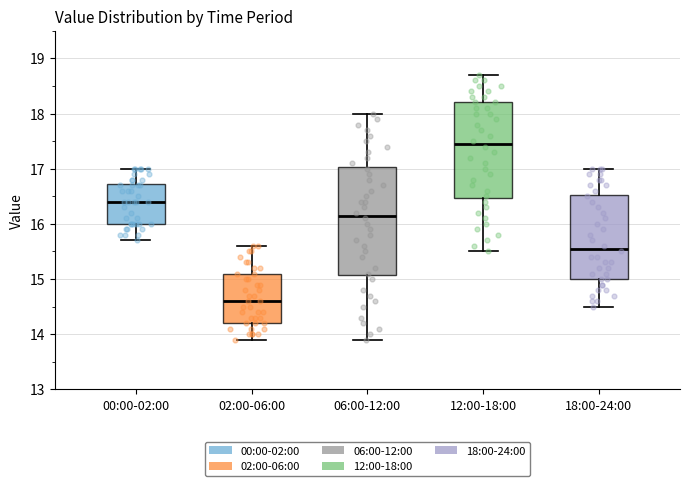

Where does the median line of the box for 06:00-12:00 sit on the y-axis? The values are not printed on the chart, so give them approximately, as read against the axis.

16.2